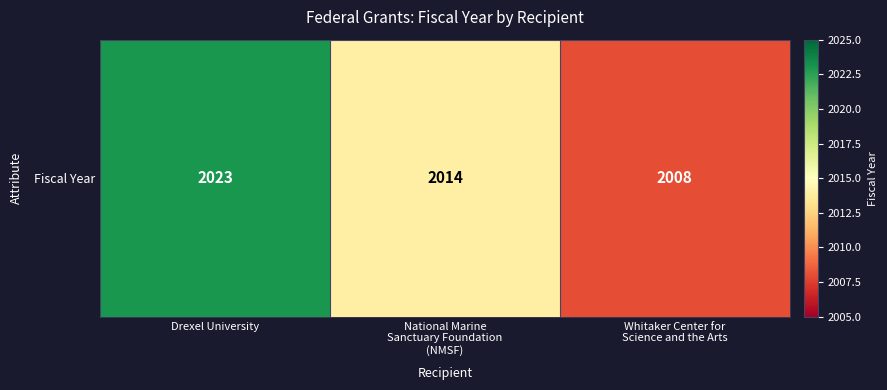

Is it true that the value at Drexel University is 2023?

True